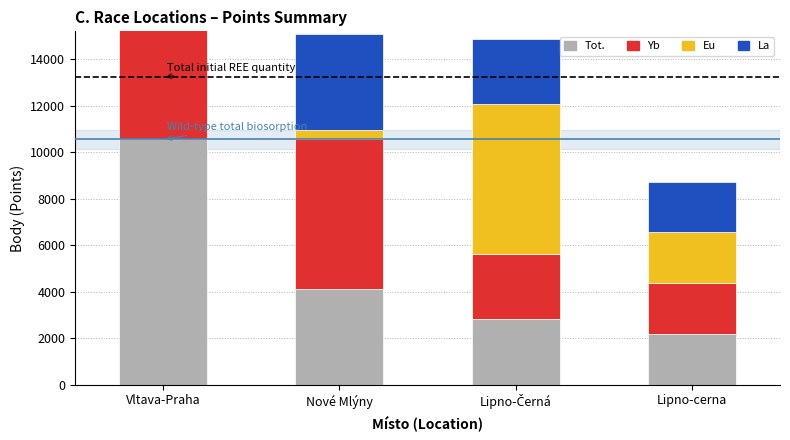

What position from the left is Nové Mlýny?

2